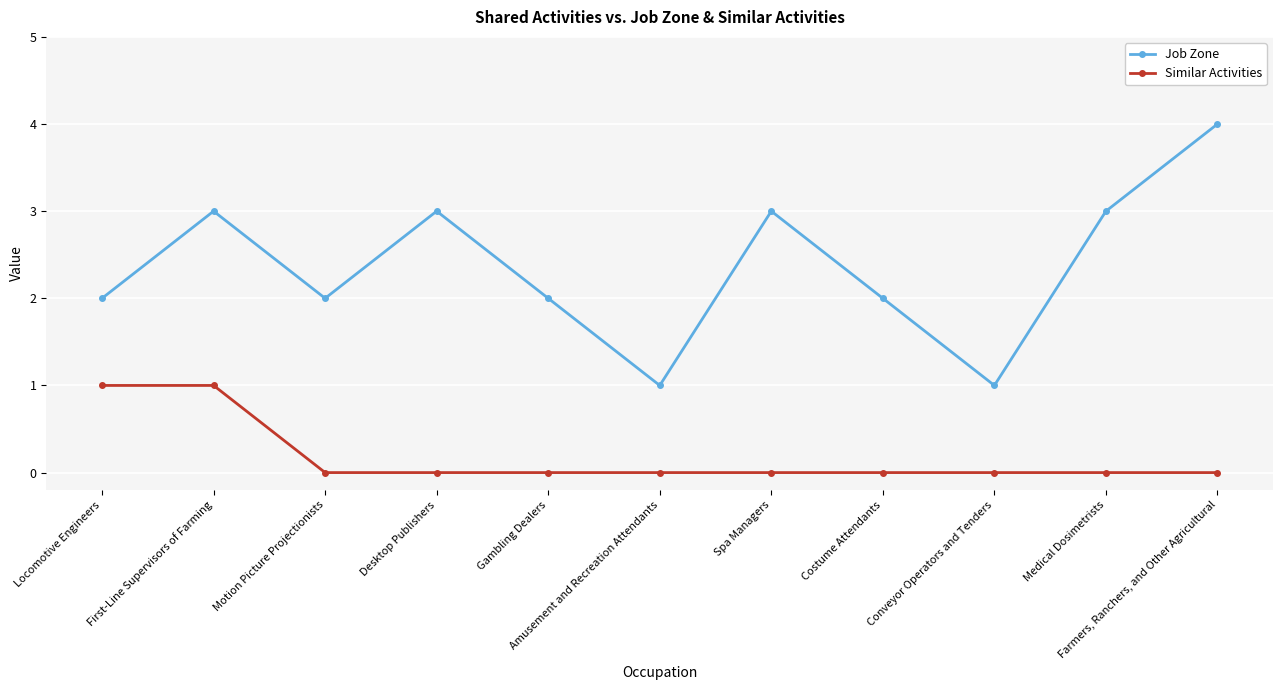

What is the maximum value for Job Zone?

4